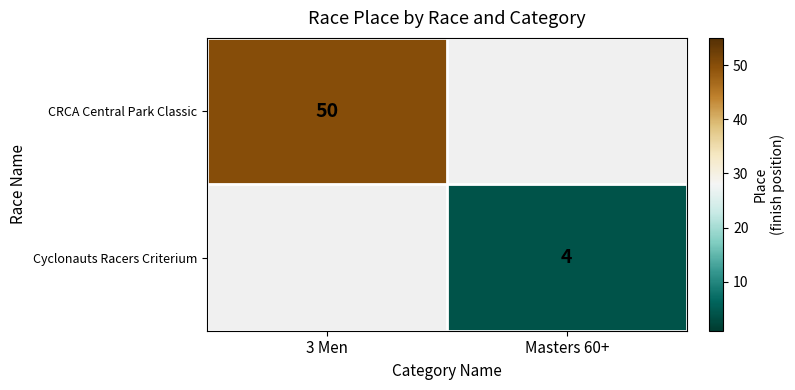

True or false: CRCA Central Park Classic has a value of 50 at 3 Men.

True